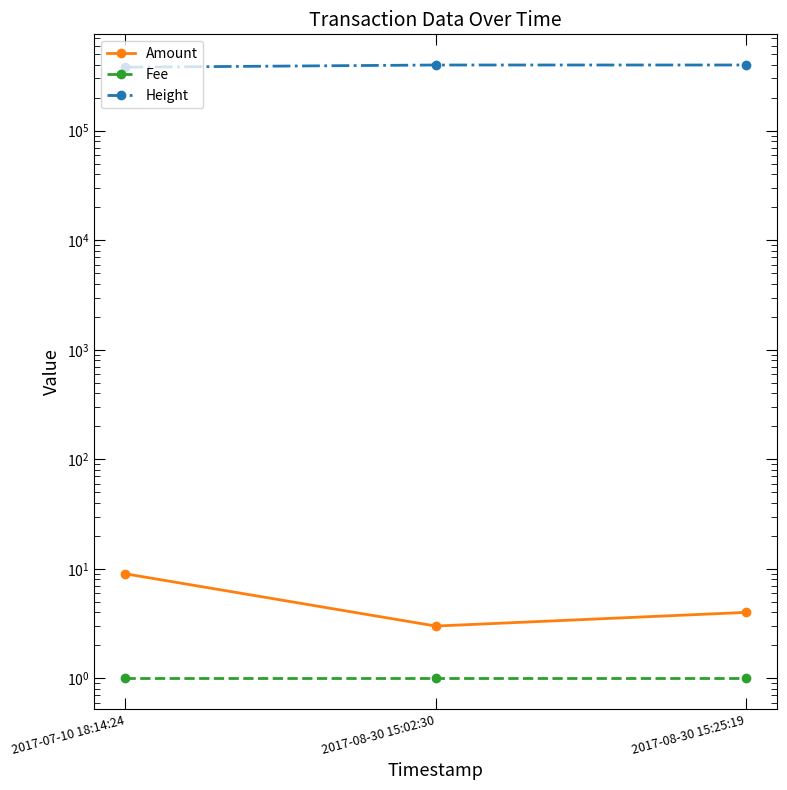

Is it true that Fee equals 1 at 2017-08-30 15:02:30?

False